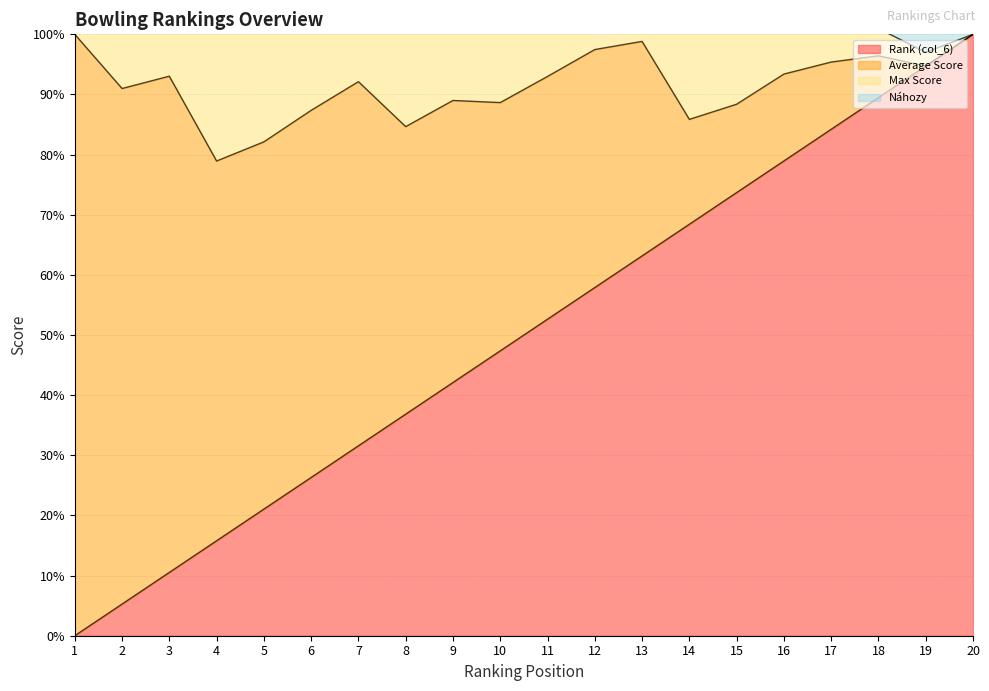

The Rank (col_6) series shows 29.5 at 12. True or false?

False